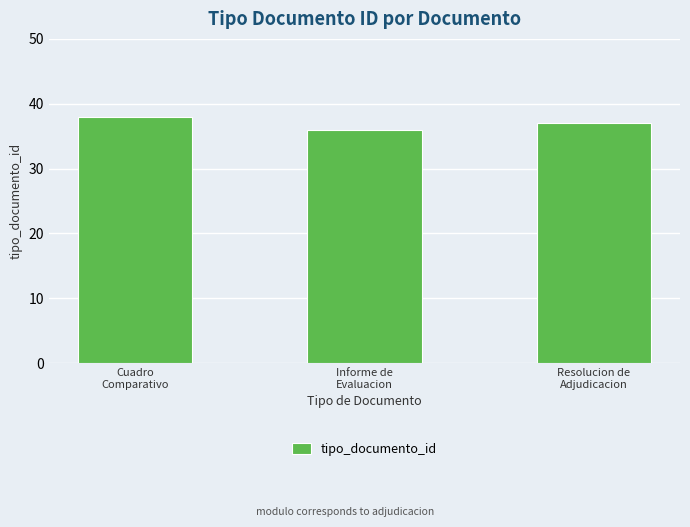

List the labels in order of value, smallest first.

Informe de
Evaluacion, Resolucion de
Adjudicacion, Cuadro
Comparativo